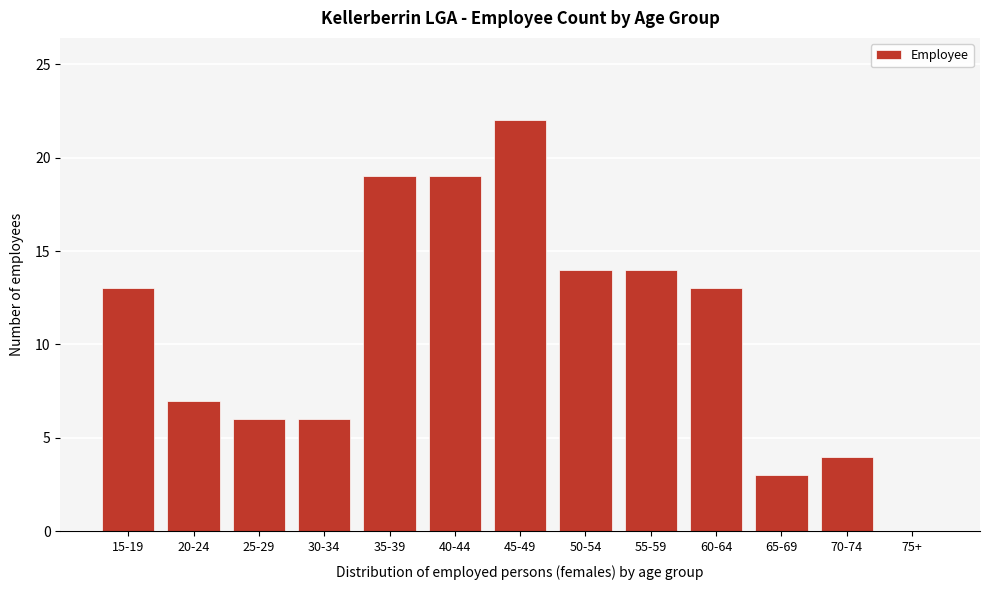

Reading left to right, extract all data points from this chart.

15-19=13	20-24=7	25-29=6	30-34=6	35-39=19	40-44=19	45-49=22	50-54=14	55-59=14	60-64=13	65-69=3	70-74=4	75+=0